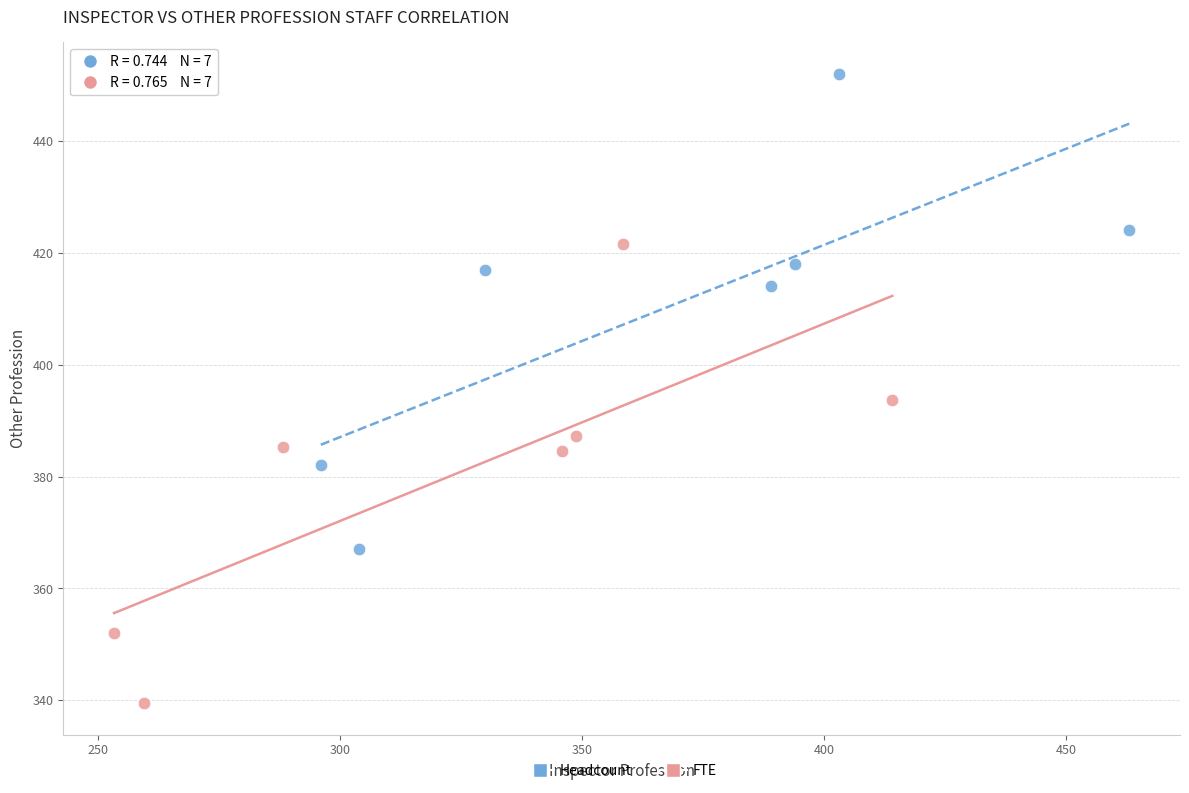

What are all the series names shown in the legend?

Headcount, FTE